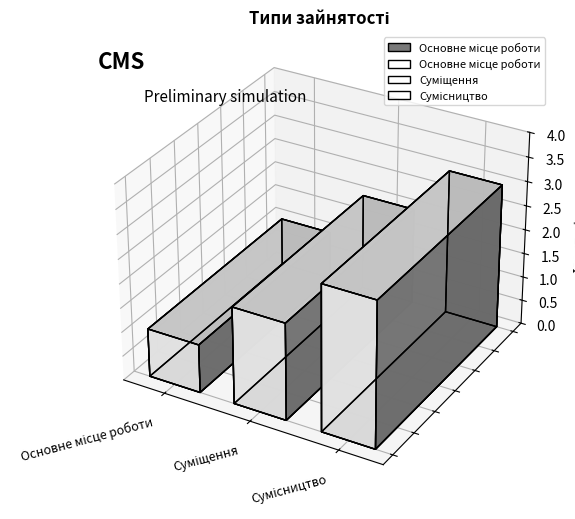

The value at Основне місце роботи is 0. True or false?

False